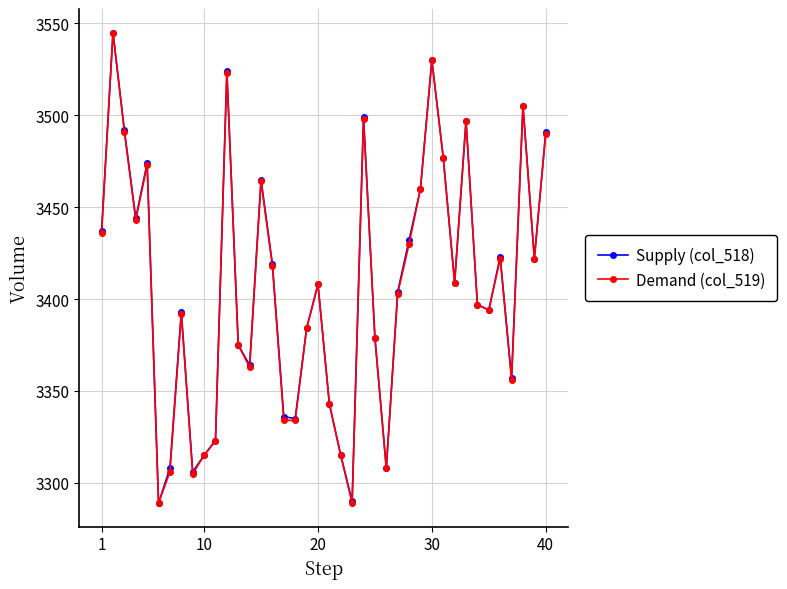

What is the maximum value shown in the chart?

3545